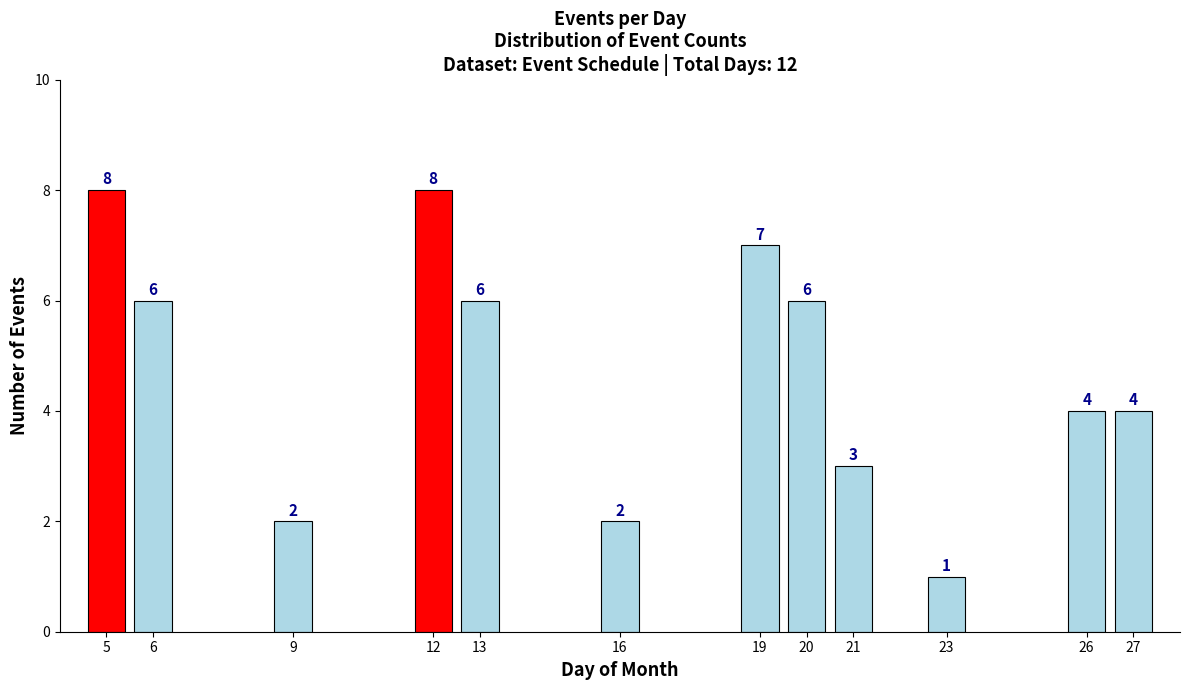

Reading left to right, what are all the values shown in this chart?

5=8	6=6	9=2	12=8	13=6	16=2	19=7	20=6	21=3	23=1	26=4	27=4